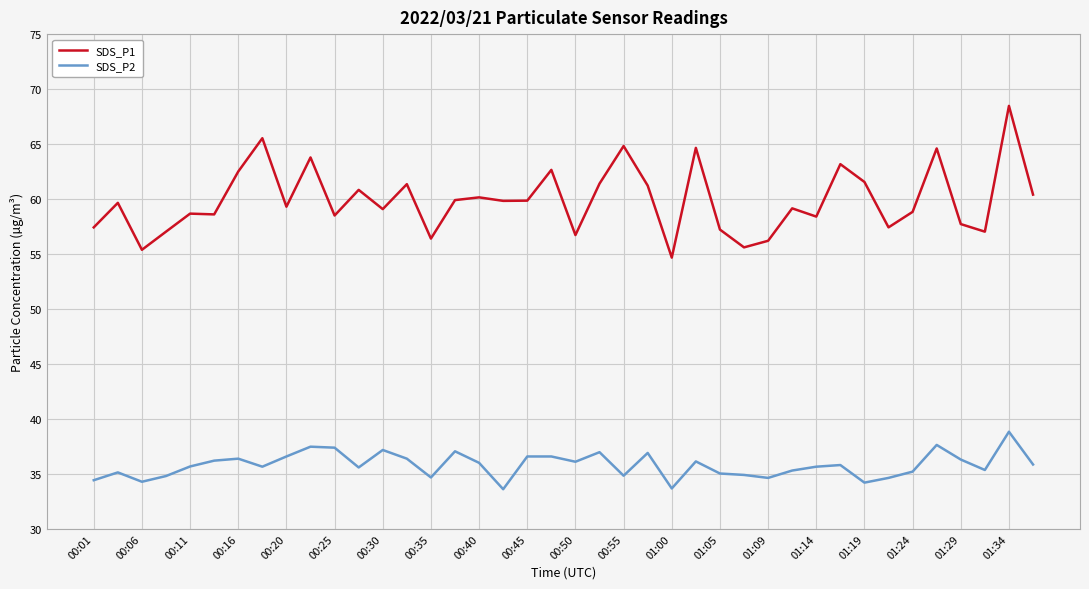

Count the number of categories in the chart.

40